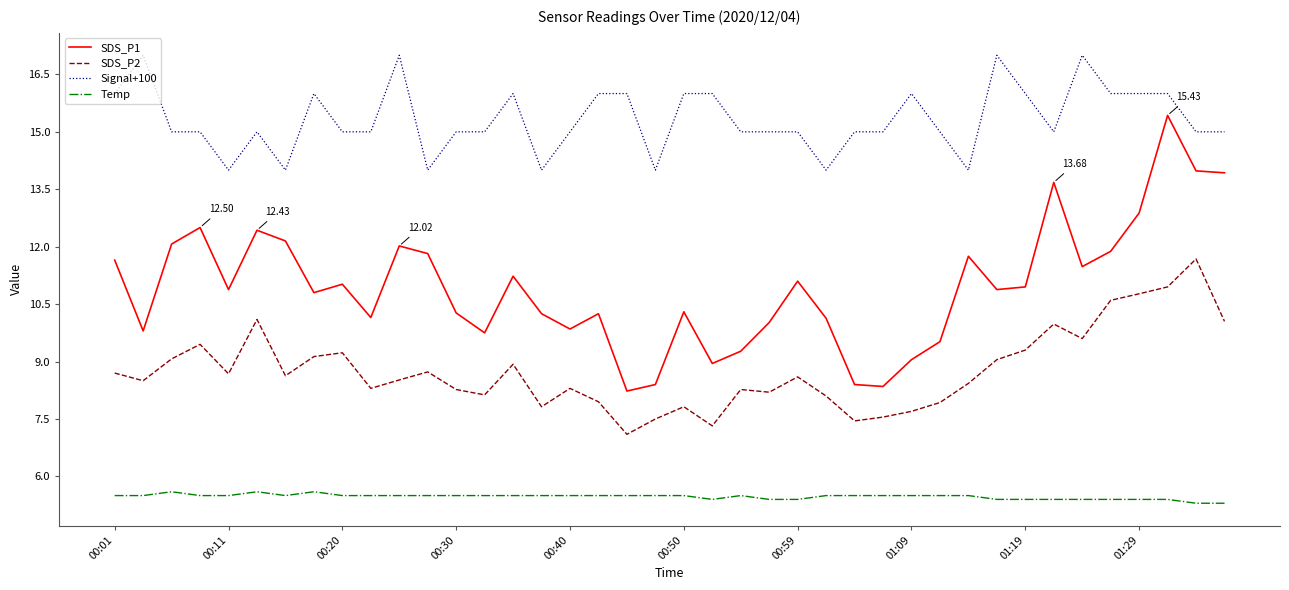

True or false: Signal+100 and SDS_P1 intersect in this chart.

False